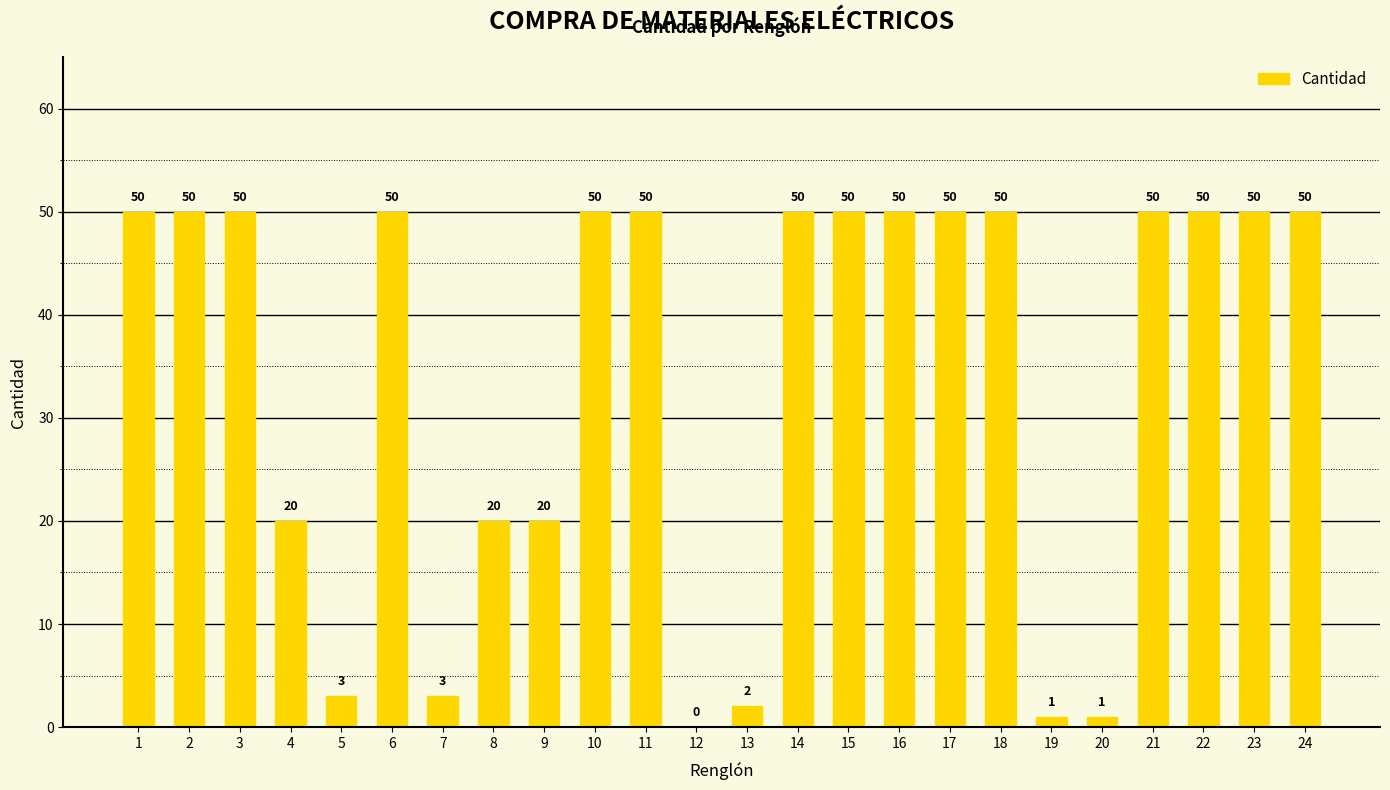

Reading left to right, list all the values displayed in this chart.

1=50	2=50	3=50	4=20	5=3	6=50	7=3	8=20	9=20	10=50	11=50	12=0	13=2	14=50	15=50	16=50	17=50	18=50	19=1	20=1	21=50	22=50	23=50	24=50